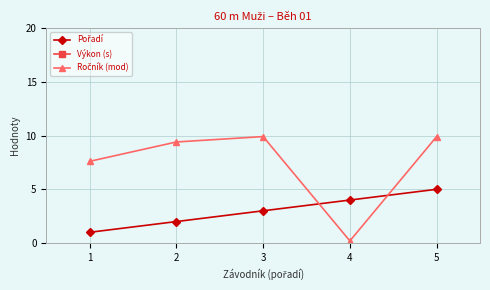

What is the value of the Pořadí point at the 5th from the left?

5.0